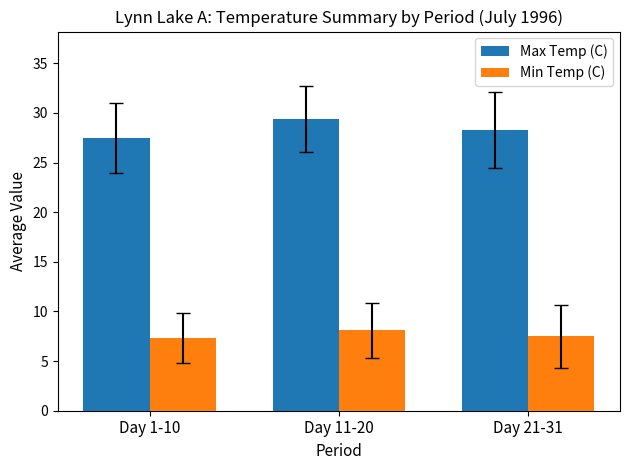

Read the Max Temp (C) value at Day 1-10.

27.5